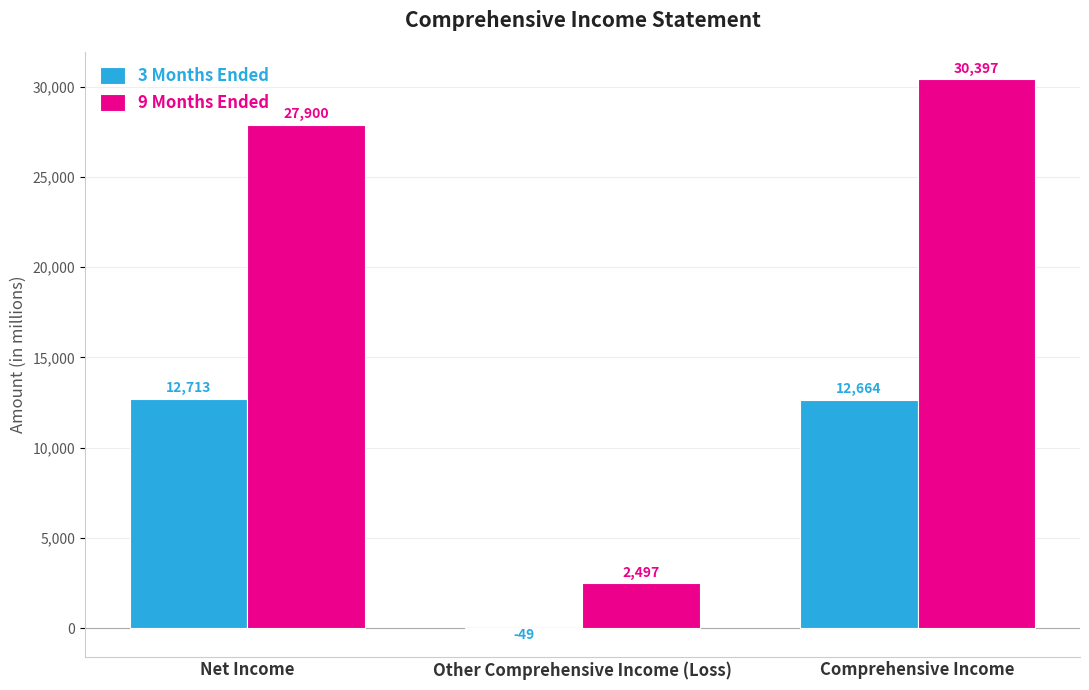

At which label is 9 Months Ended closest to 16447?

Net Income